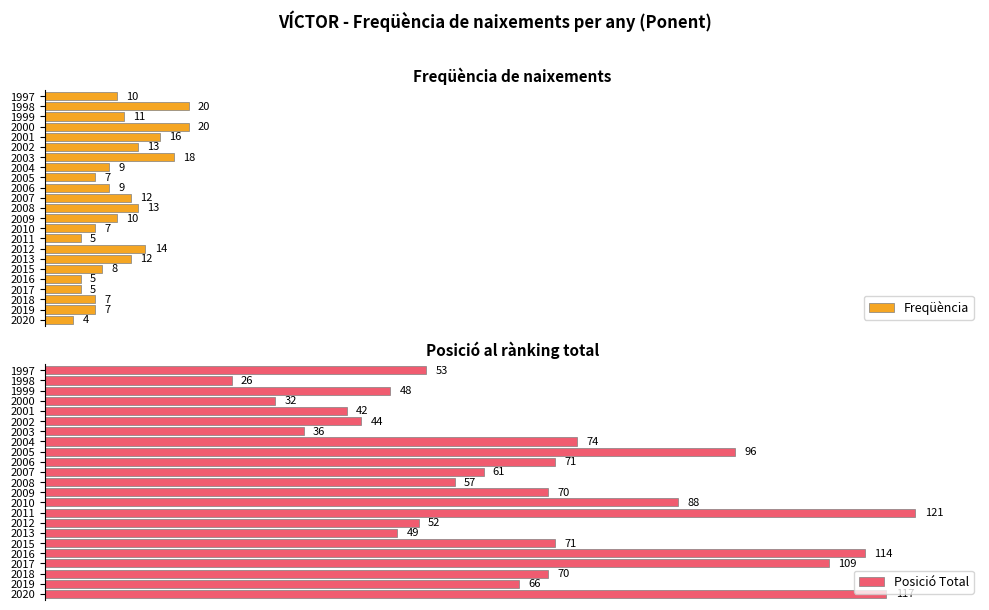

Are the bars grouped side by side (vs. stacked)?

Yes